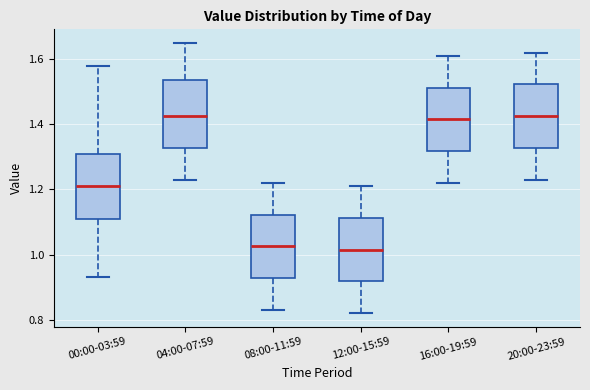

Where does the upper whisker of the box for 04:00-07:59 end on the y-axis? The values are not printed on the chart, so give them approximately, as read against the axis.

1.66